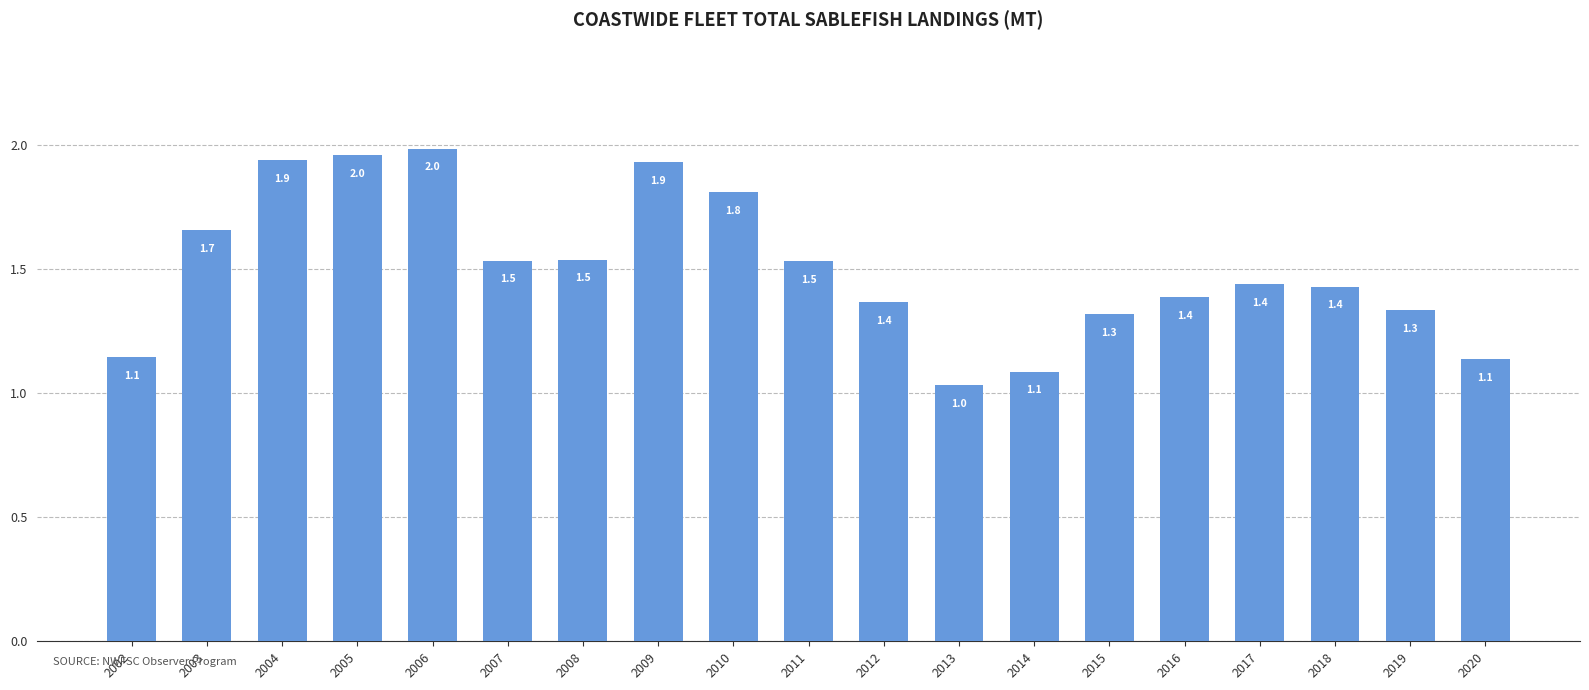

How many distinct data groups are displayed?

1